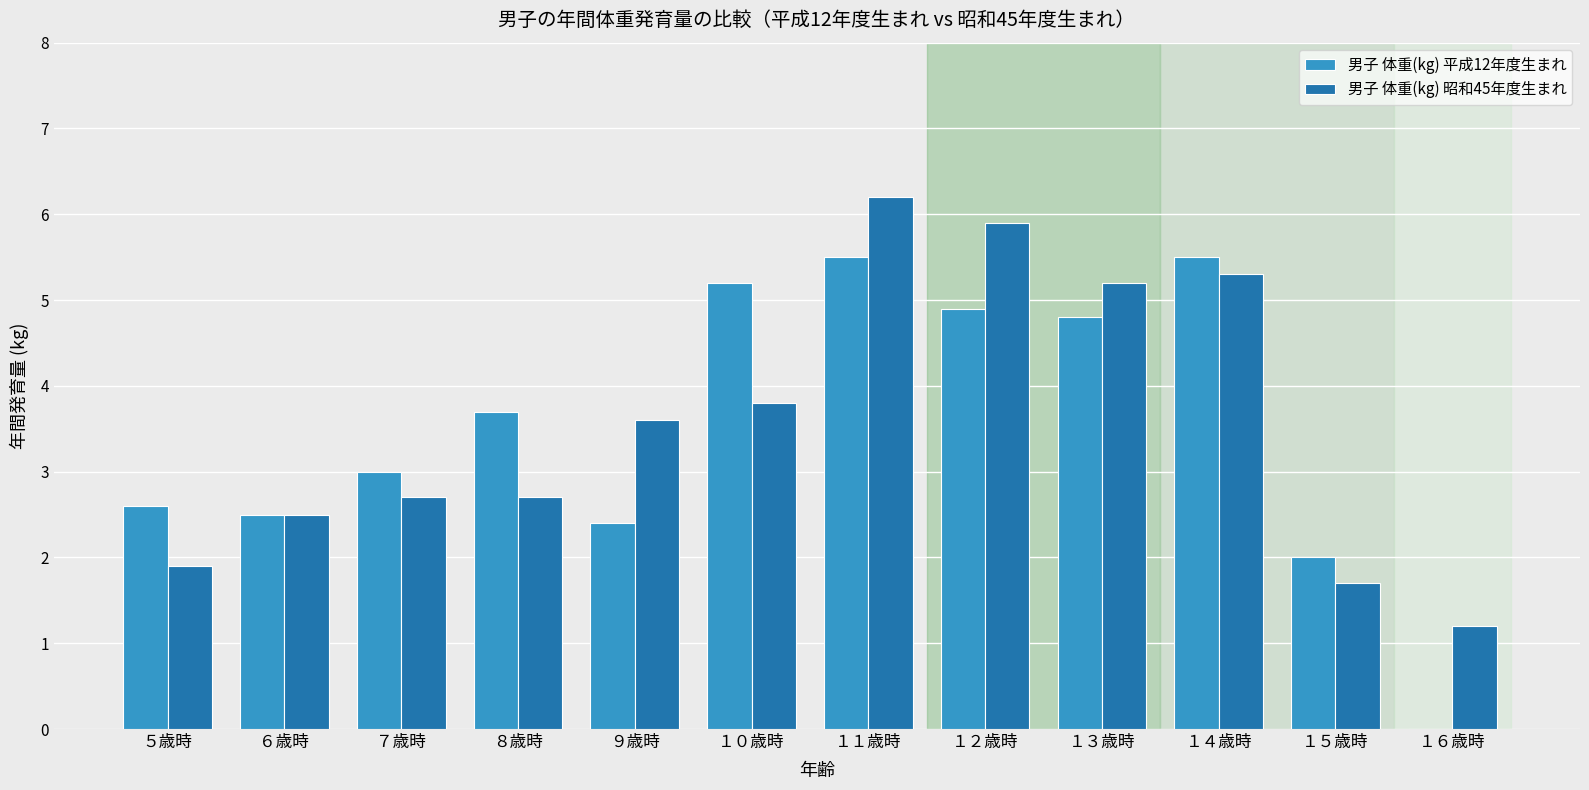

The 男子 体重(kg) 平成12年度生まれ series shows 0.0 at １６歳時. True or false?

True